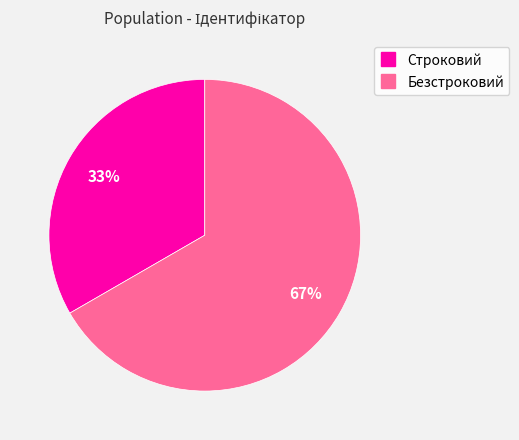

What percentage is the Безстроковий slice, to the nearest percent?

67%